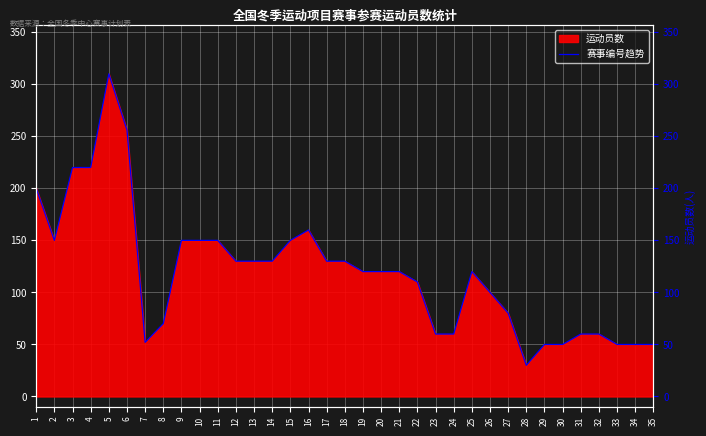

What is the smallest value displayed?

30